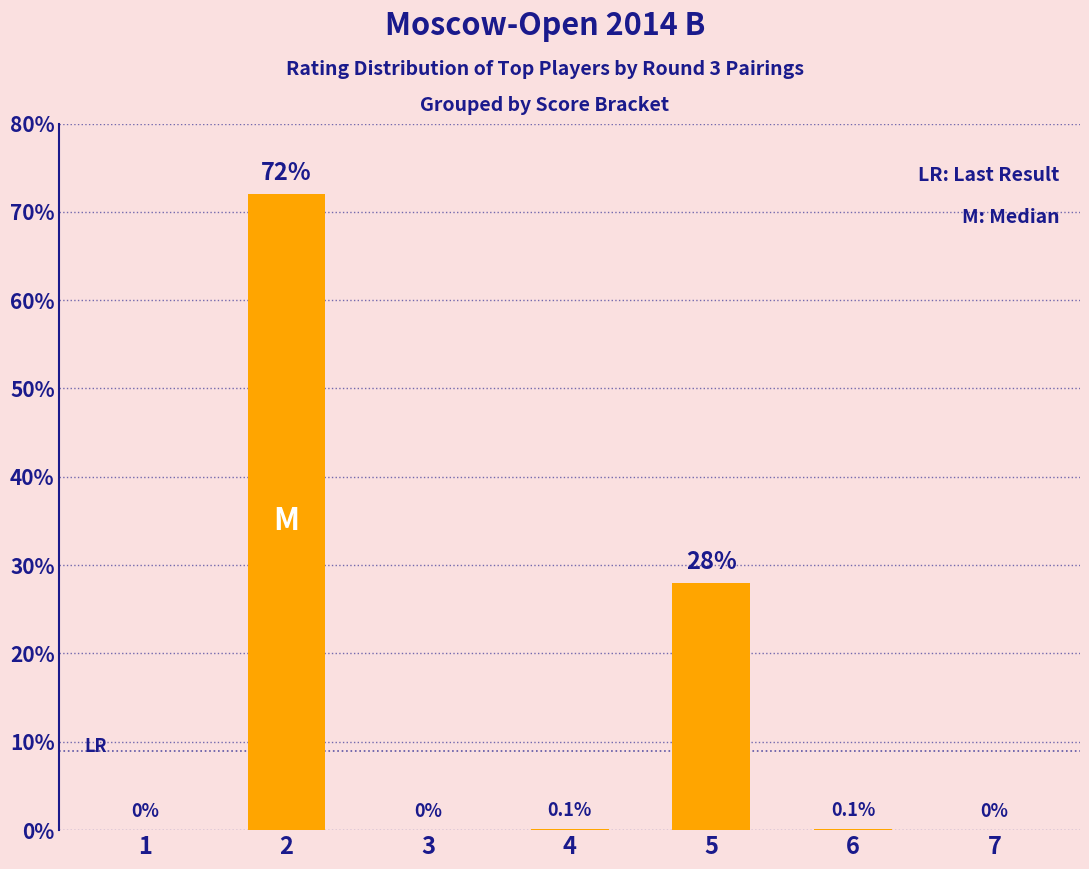

Is it true that the value at 1 is 0.0?

True